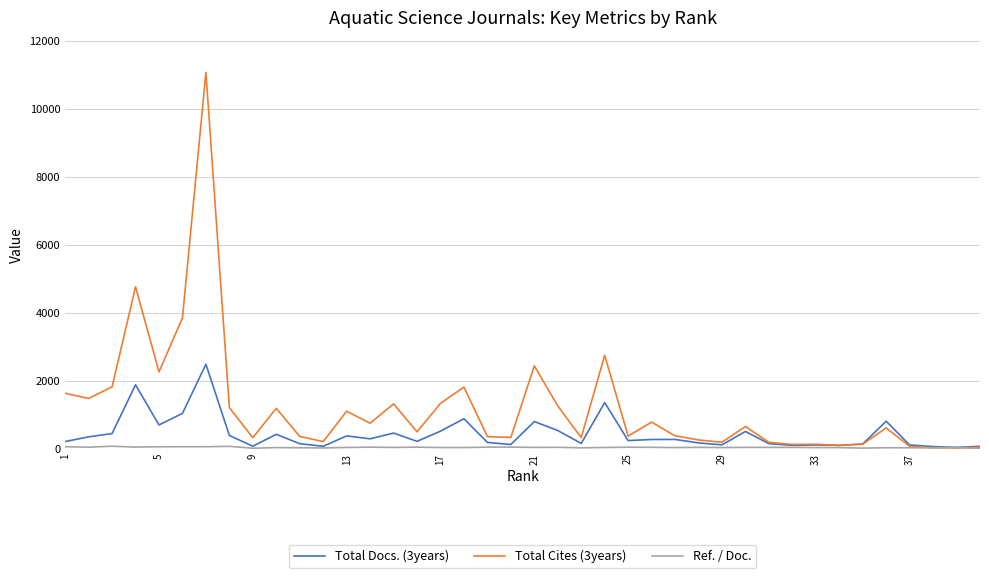

Which series has the widest spread of values?

Total Cites (3years)